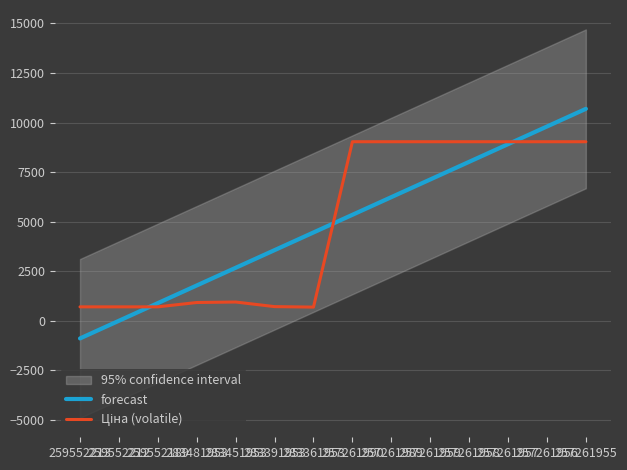

What is the difference between the forecast values at 257261957 and 283481953?

7129.6